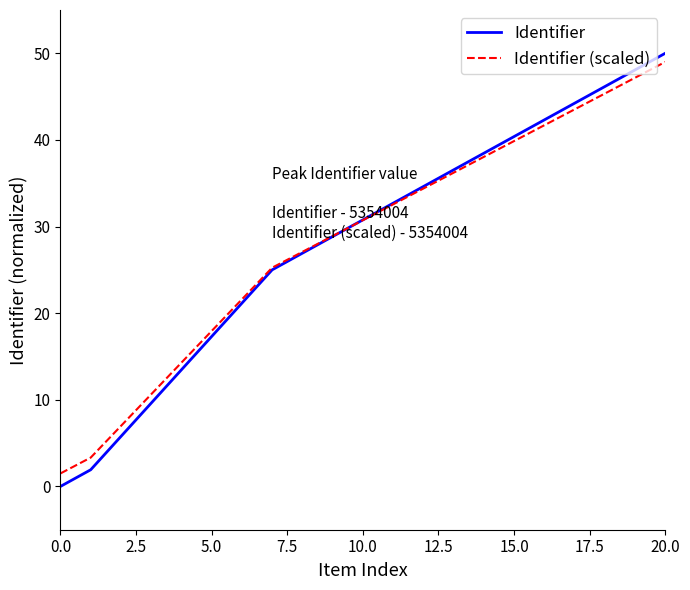

Which series has the largest range (max minus min)?

Identifier